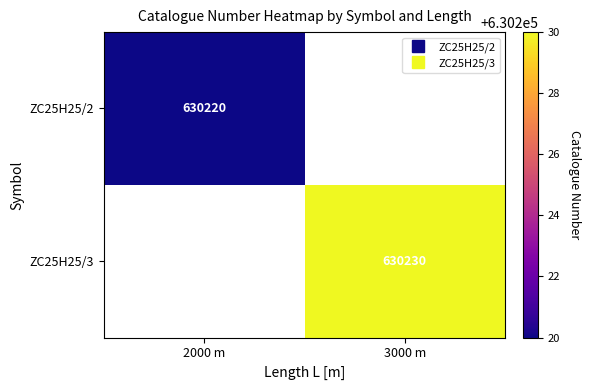

Which series has the largest total across all categories?

ZC25H25/3